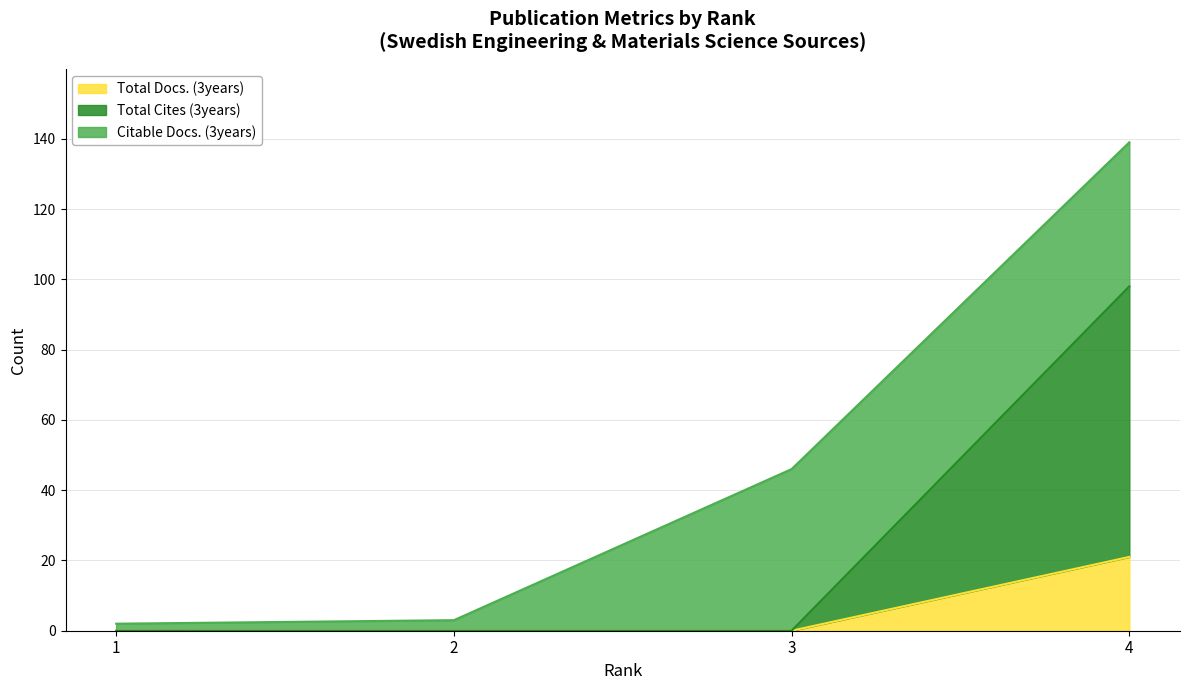

Does the chart have visible grid lines?

Yes